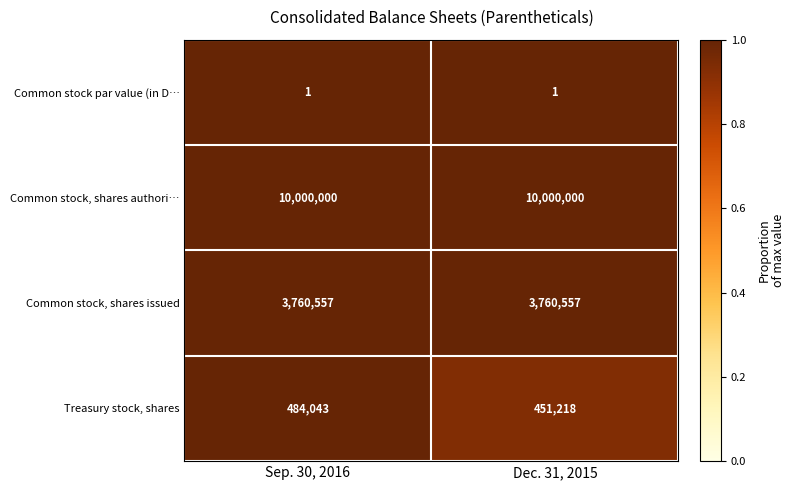

Rank the series at Dec. 31, 2015 from lowest to highest value.

Common stock par value (in D…, Treasury stock, shares, Common stock, shares issued, Common stock, shares authori…